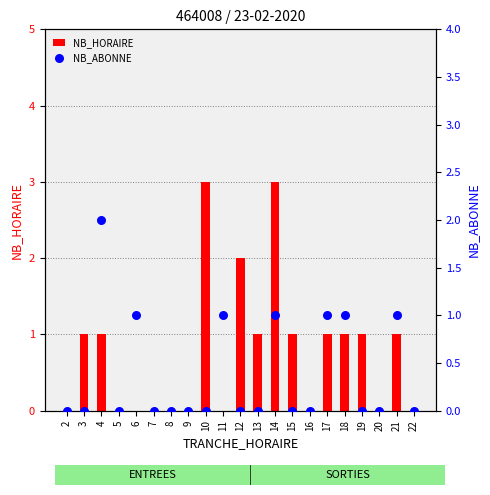

At how many categories does at least one series exceed 1?

4